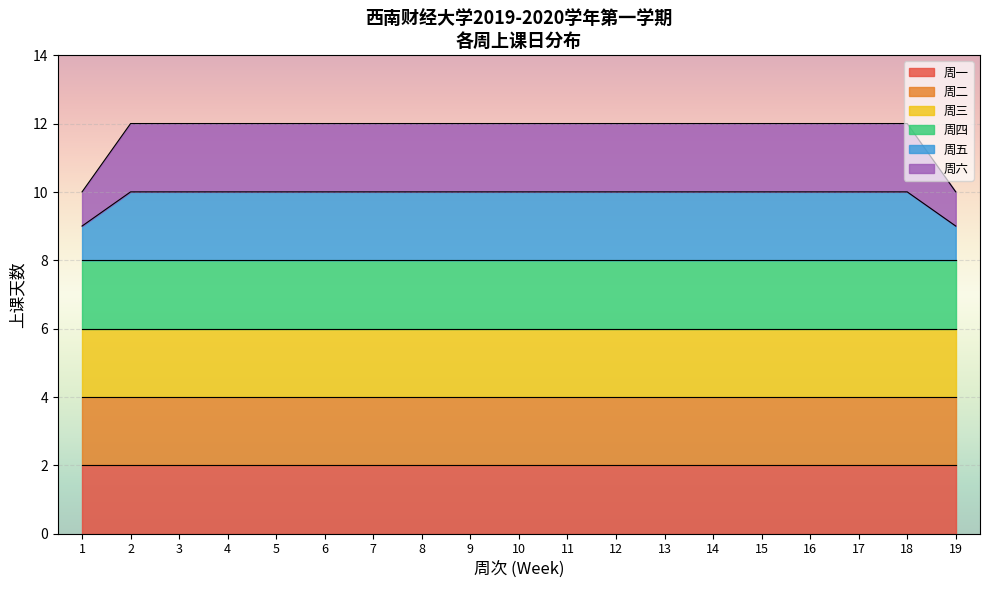

Does the chart display data point markers on the line(s)?

No